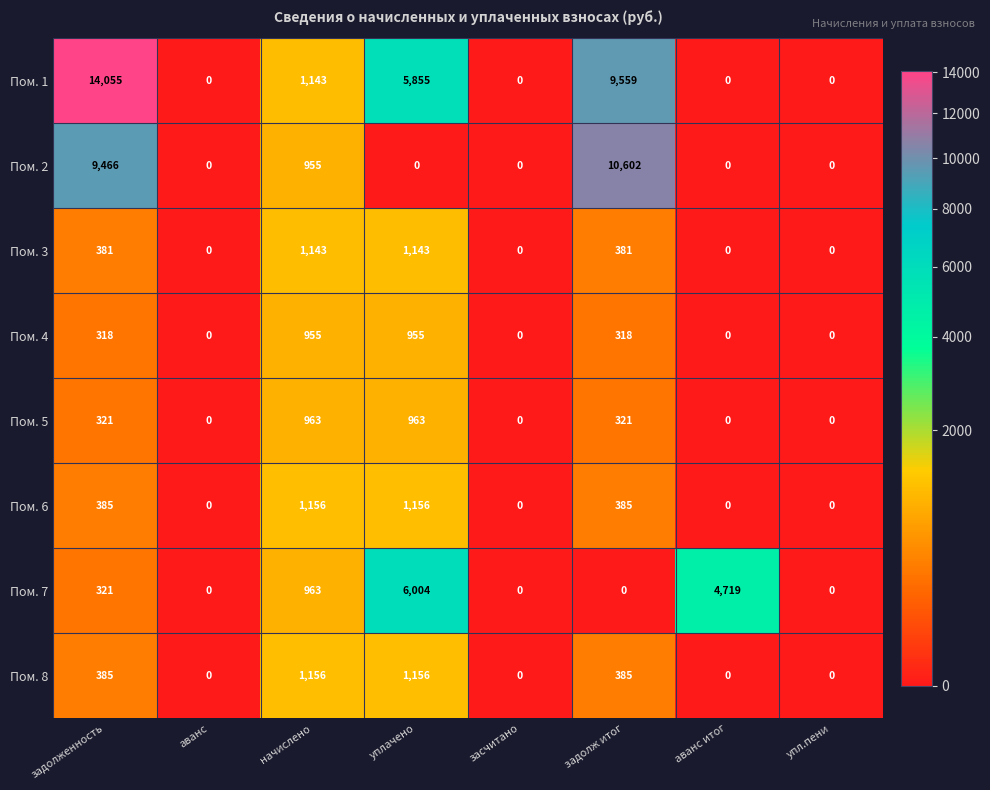

At how many categories does at least one series exceed 1966?

4